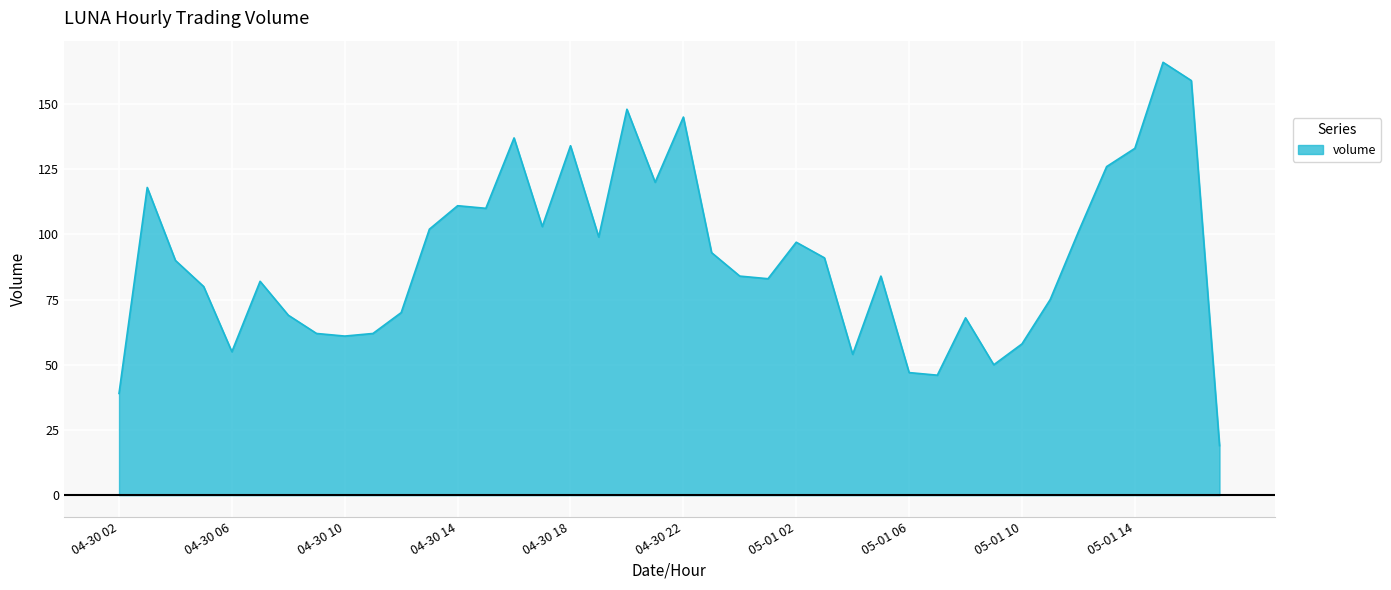

What is the greatest value displayed?

166